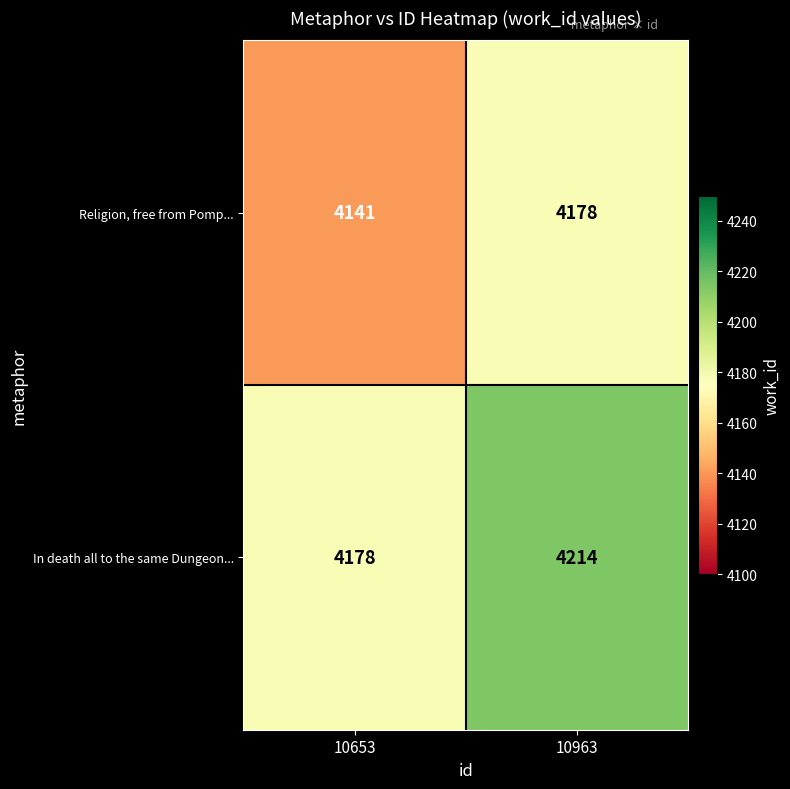

List the series in order of their overall mean, lowest first.

Religion, free from Pomp..., In death all to the same Dungeon...